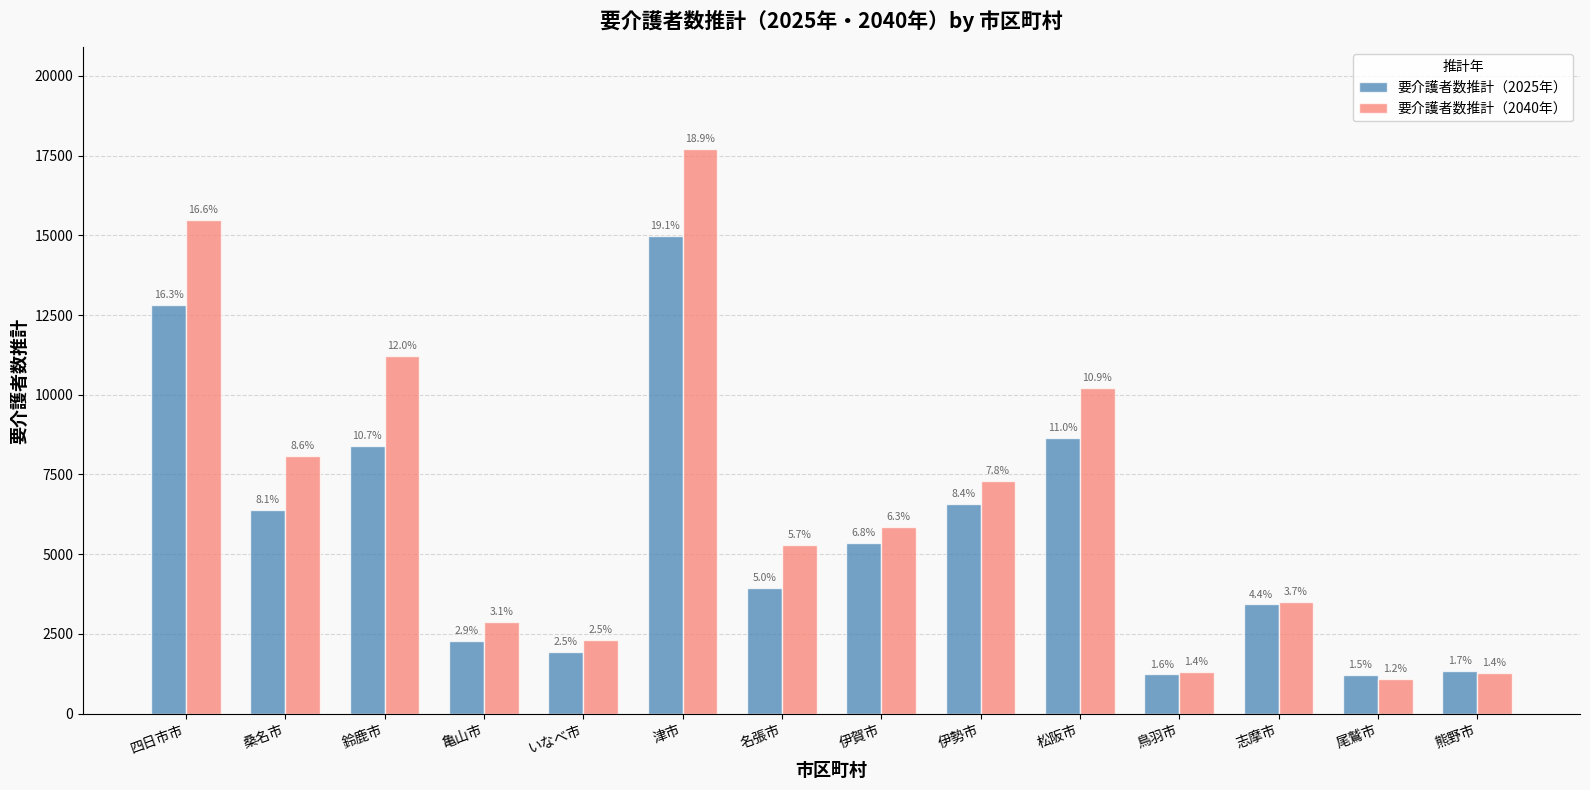

Are the bars grouped side by side (vs. stacked)?

Yes